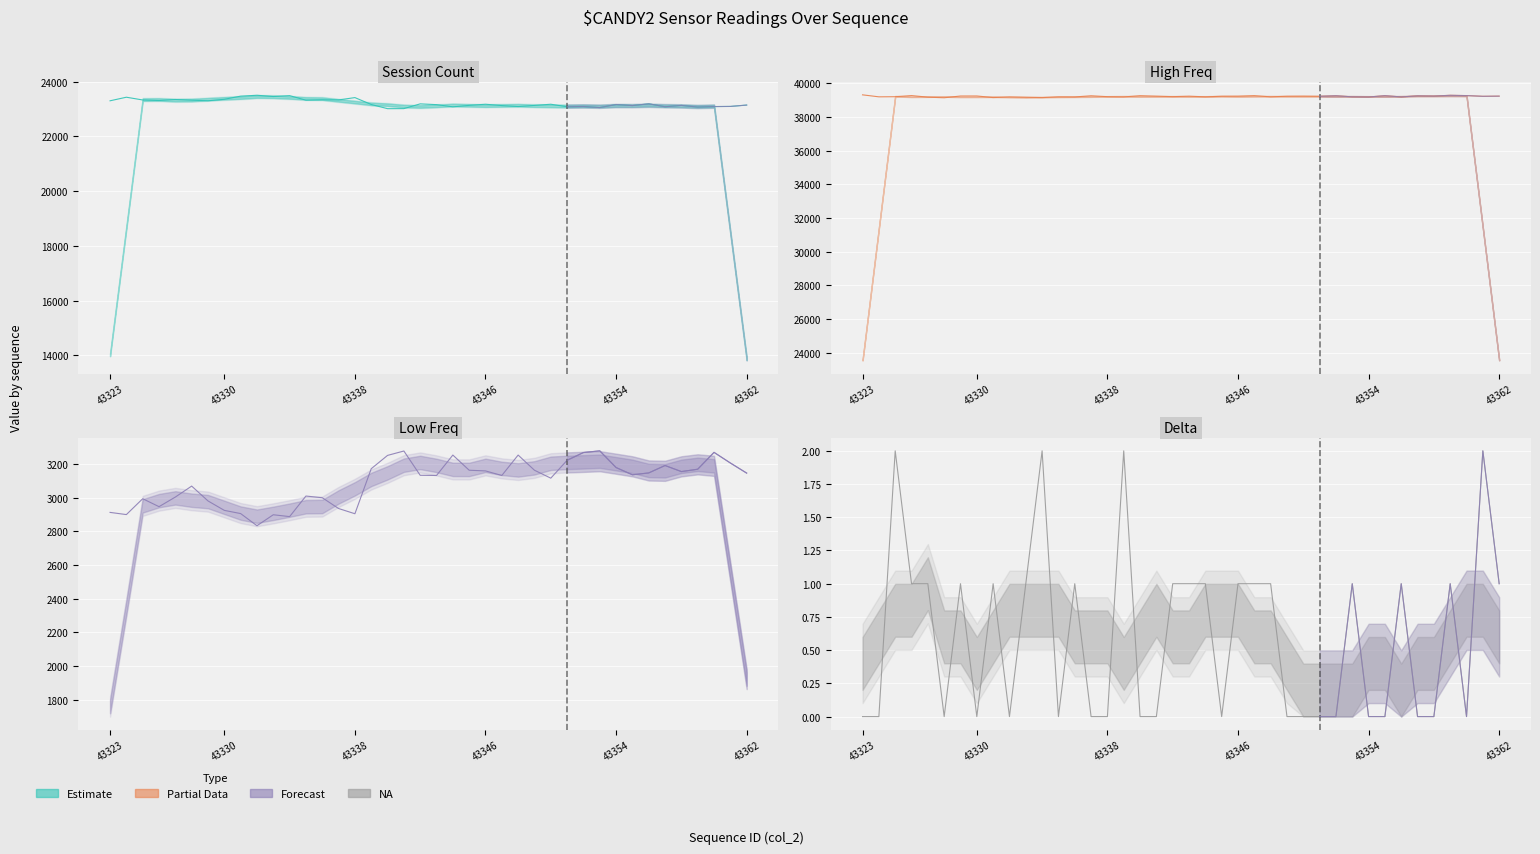

The Low Freq series shows 3277 at 30. True or false?

True